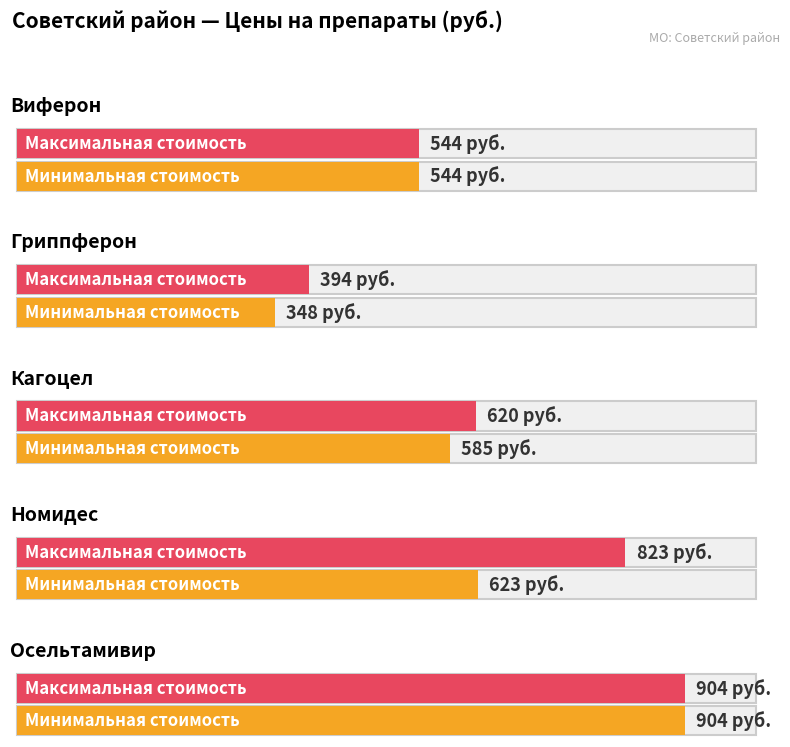

What is the label of the 1st bar from the right?

Осельтамивир